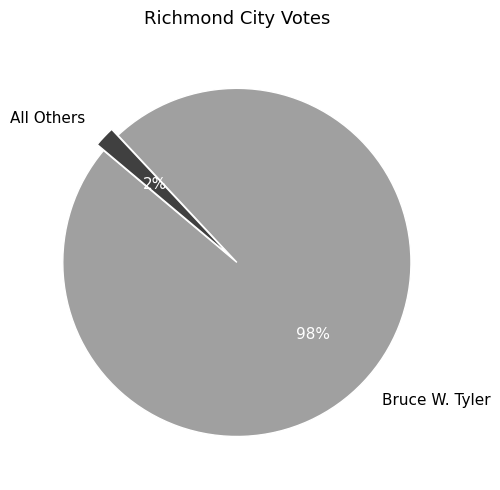

Is the sum of Bruce W. Tyler and All Others greater than half?

Yes